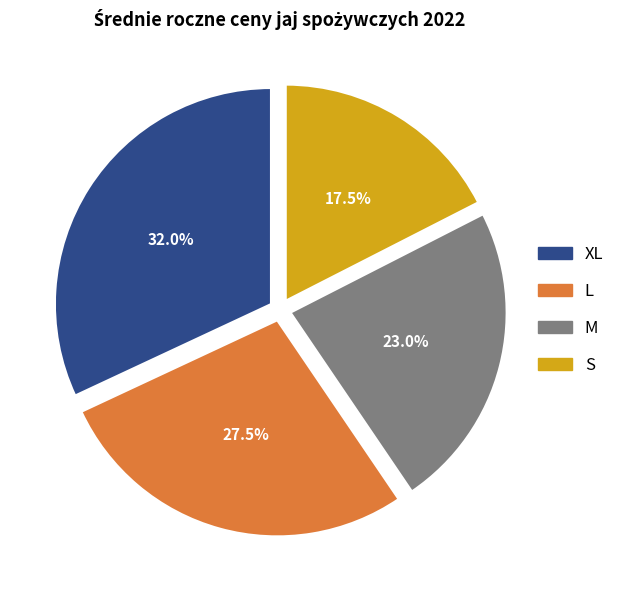

What percentage is NOT represented by L?

72.5%